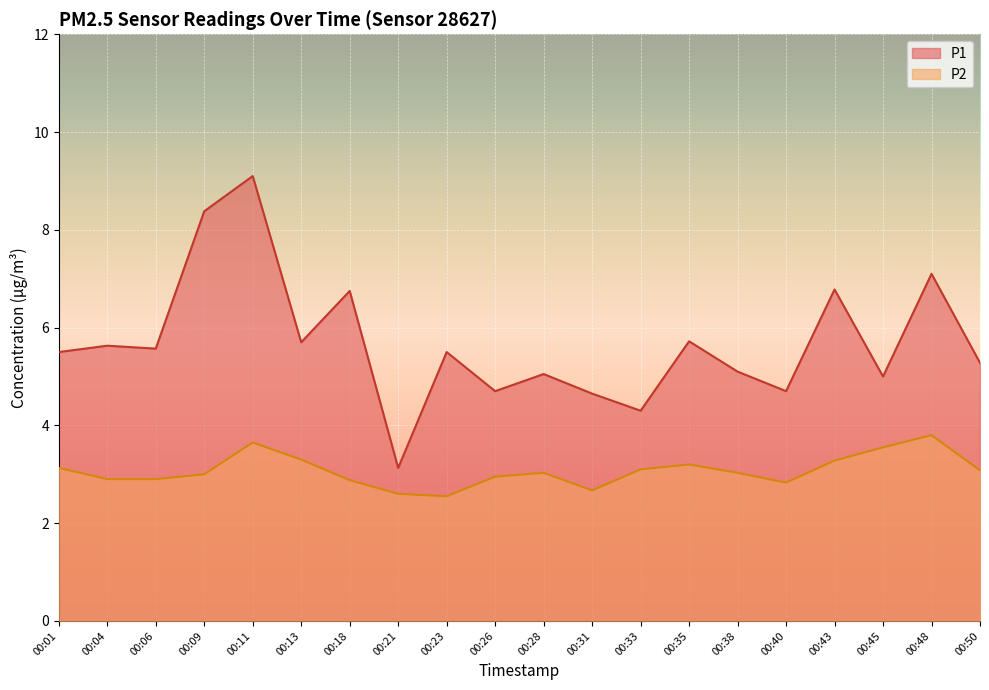

Reading left to right, extract all data points from this chart.

P1: 5.5	5.6	5.6	8.4	9.1	5.7	6.8	3.1	5.5	4.7	5.0	4.7	4.3	5.7	5.1	4.7	6.8	5.0	7.1	5.3
P2: 3.1	2.9	2.9	3.0	3.6	3.3	2.9	2.6	2.5	3.0	3.0	2.7	3.1	3.2	3.0	2.8	3.3	3.5	3.8	3.1